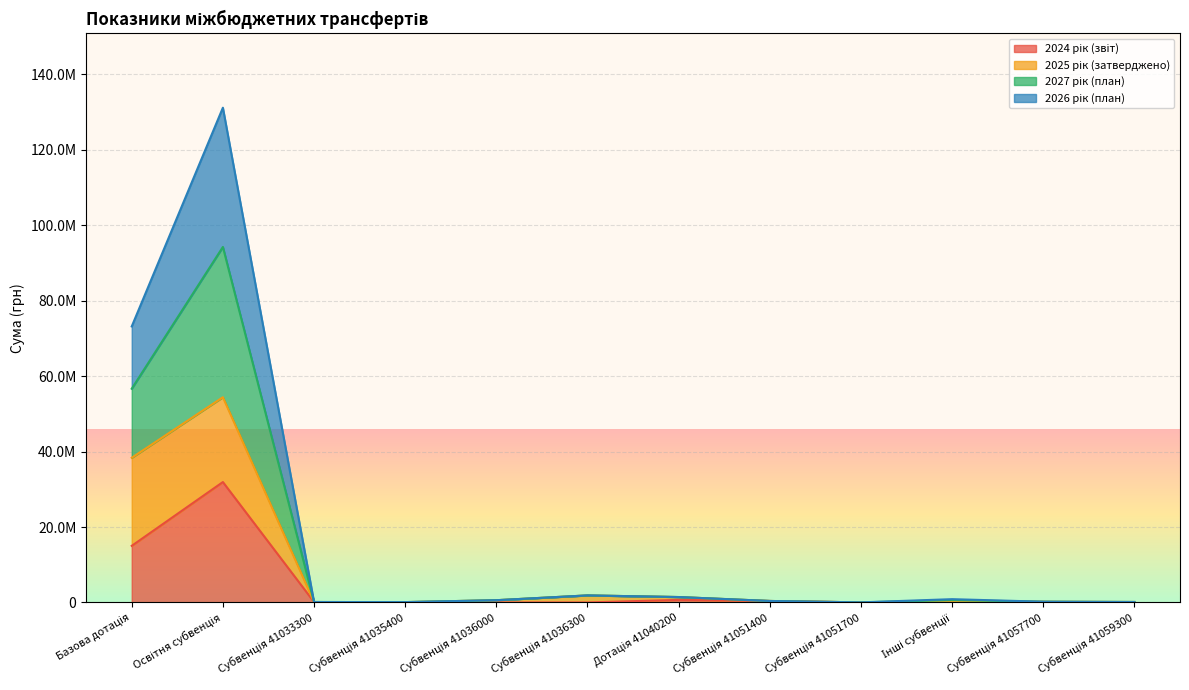

Which series has the largest total across all categories?

2027 рік (план)